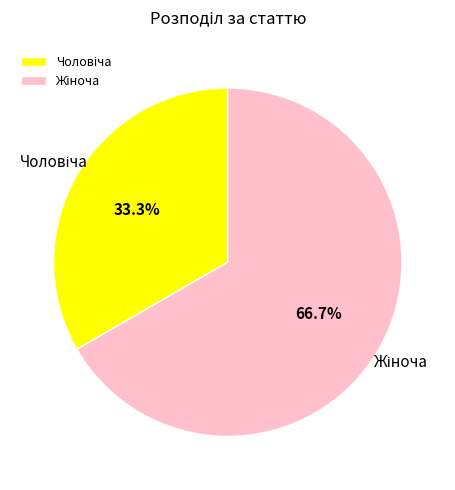

Does any single category account for the majority?

Yes